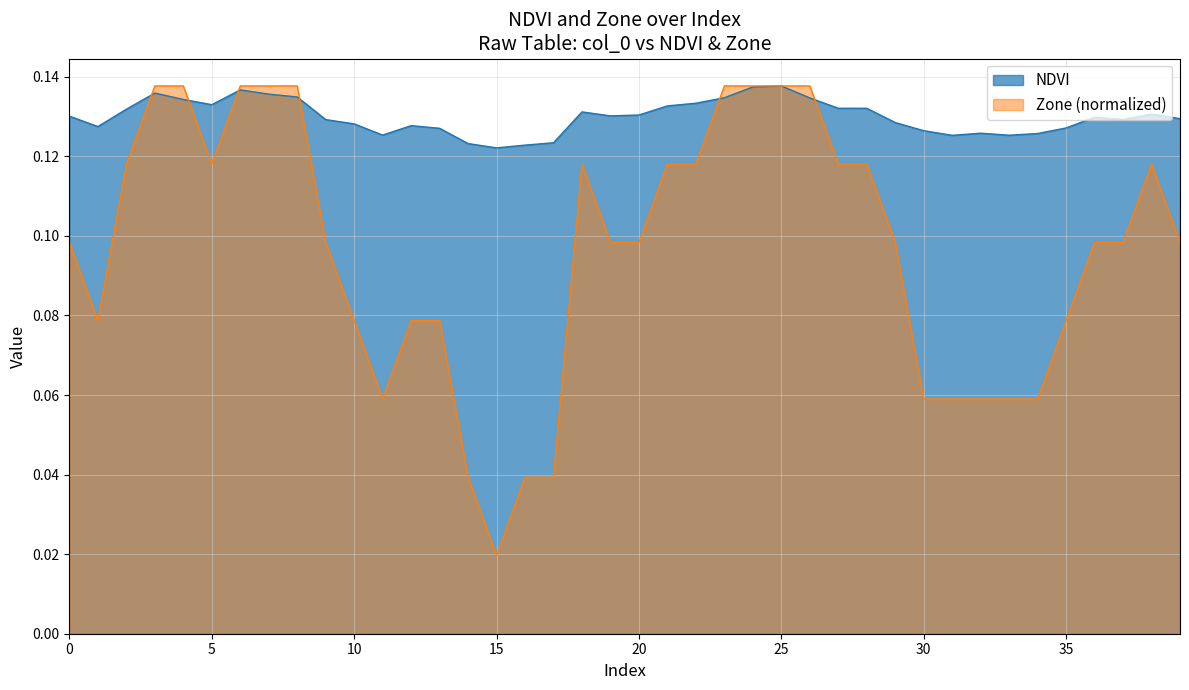

After their last crossing, which series has the higher values: Zone or NDVI_1?

NDVI_1